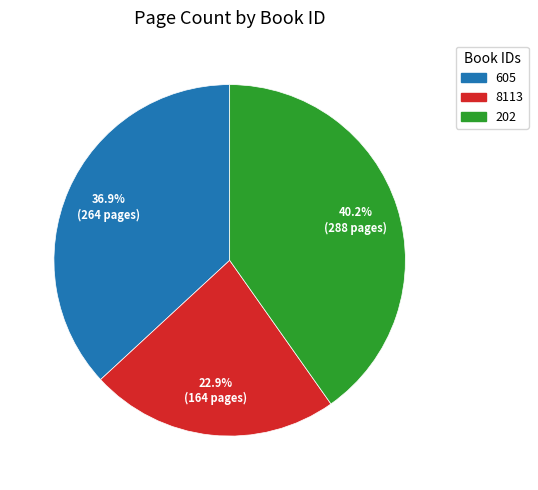

What is the total percentage of 8113 and 202?

63.1%